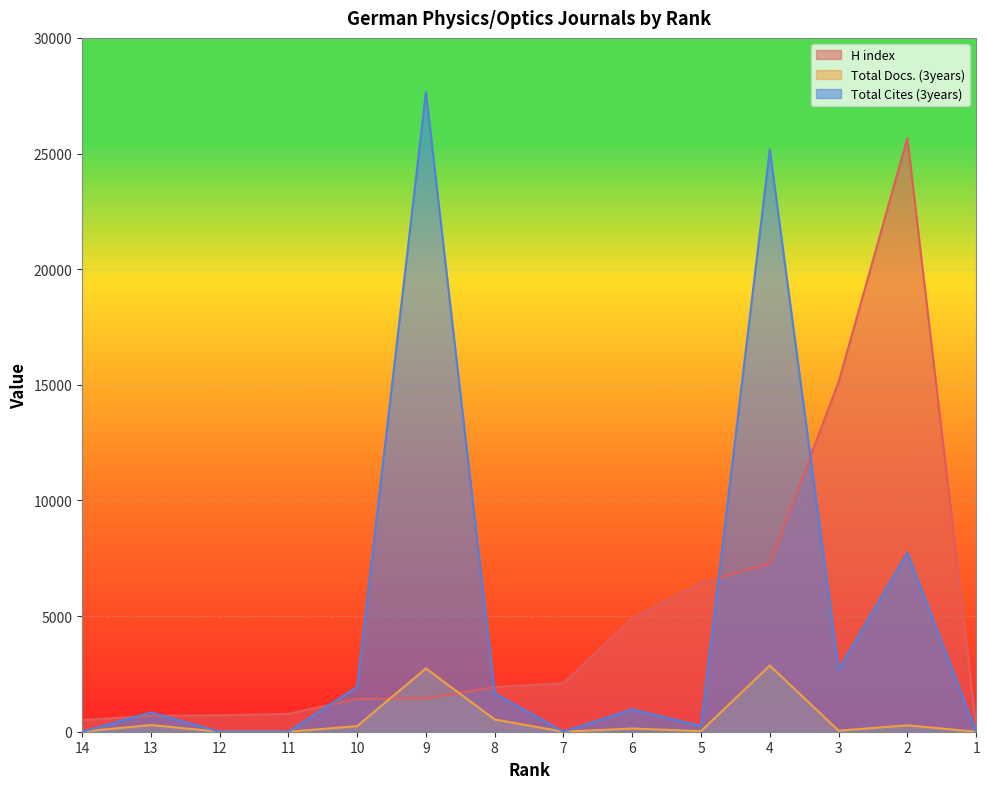

True or false: Total Docs. (3years) and Total Cites (3years) cross at least once.

False